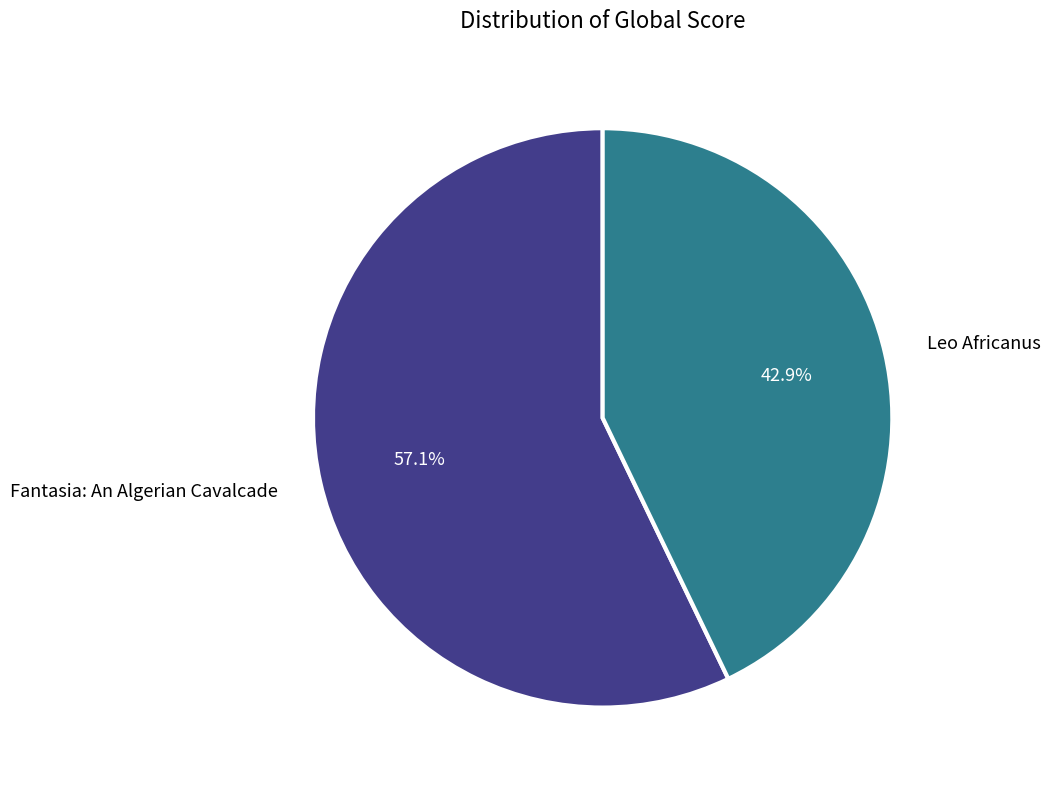

How many segments does this pie chart have?

2